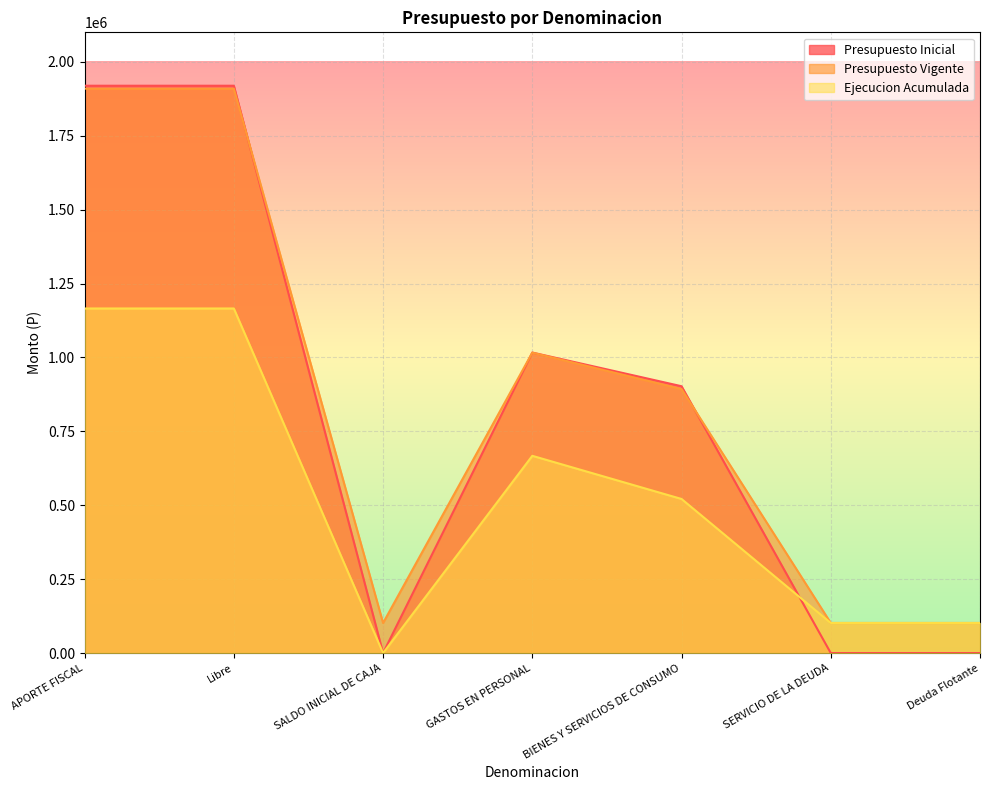

What is the value of the Presupuesto Vigente point at the 6th from the left?

101784